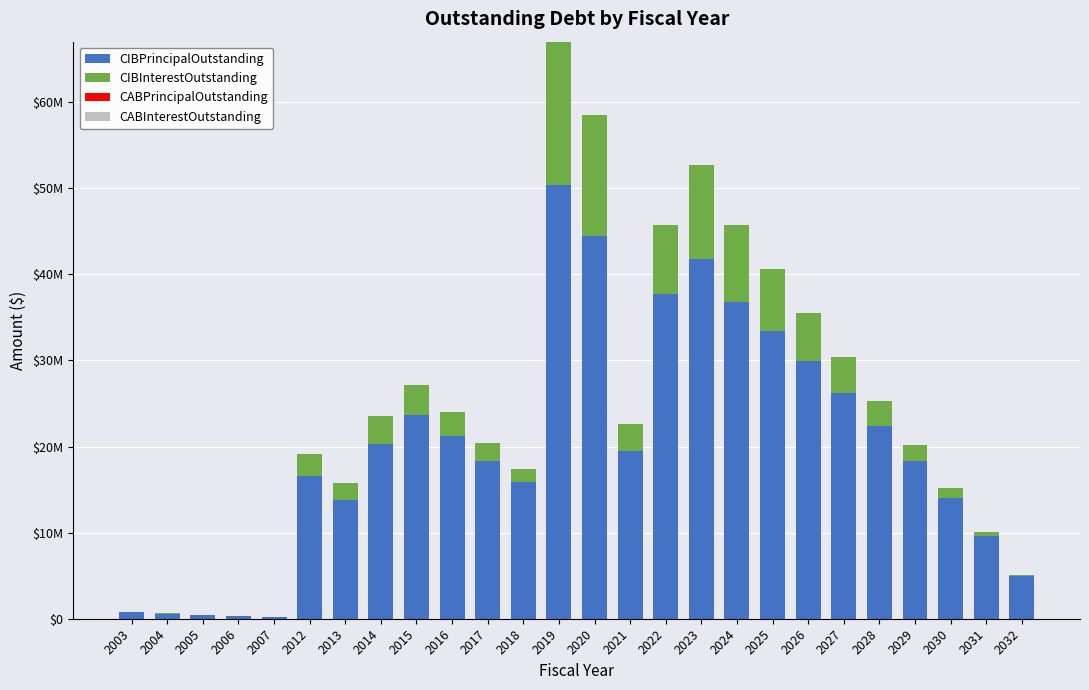

Does the chart contain stacked bars?

Yes